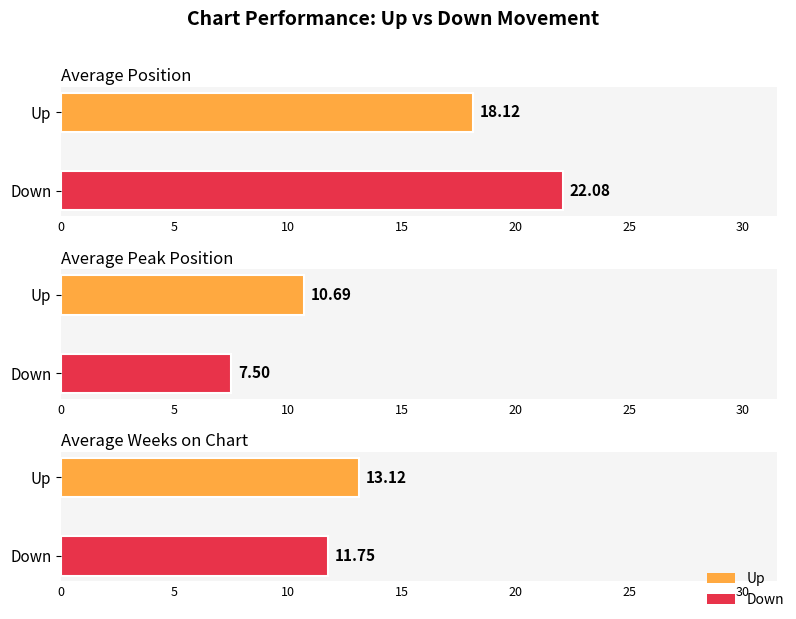

List the series in order of their peak value, highest first.

Average Position, Average Weeks on Chart, Average Peak Position